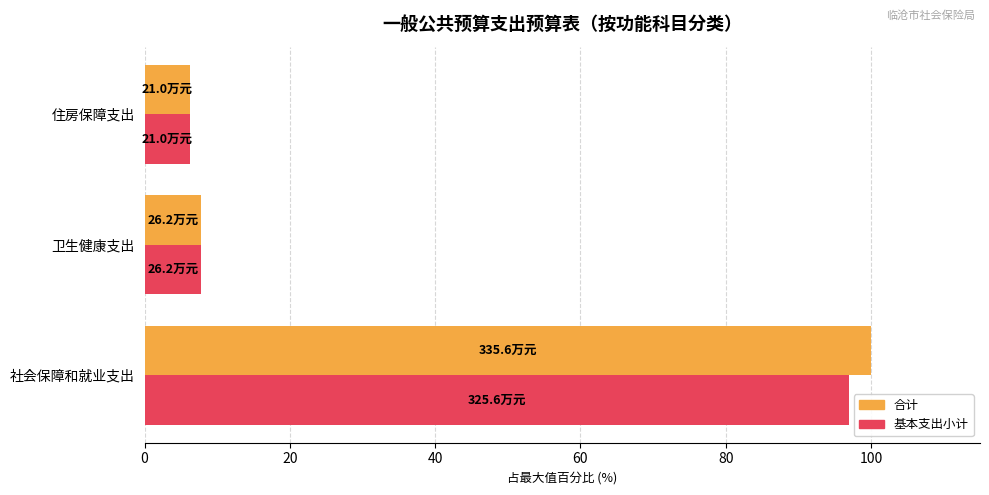

Rank the series by their maximum value, from lowest to highest.

基本支出小计, 合计